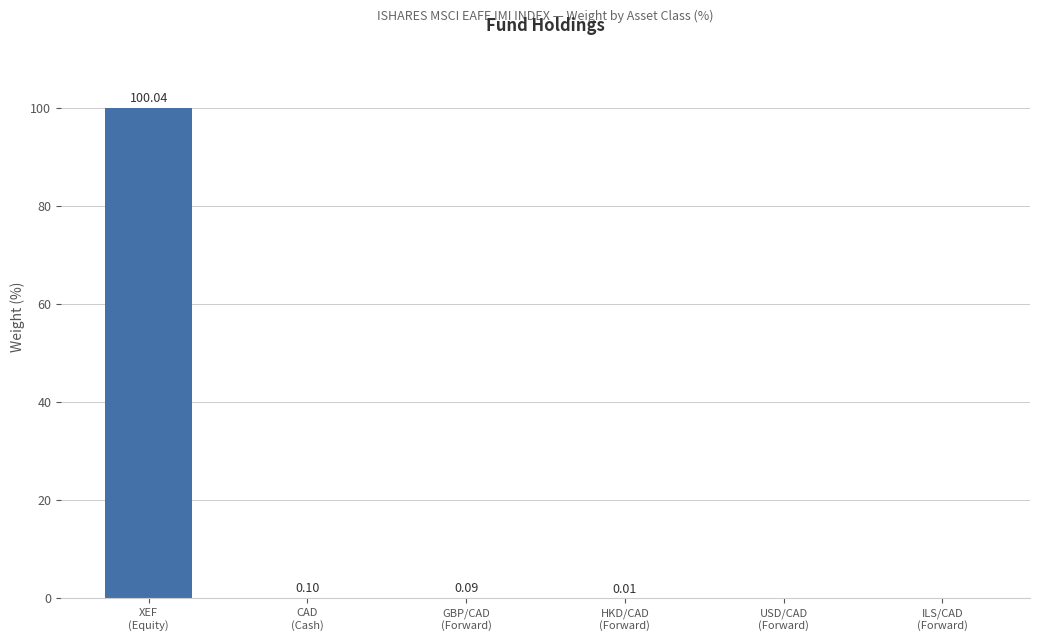

Are the bars grouped side by side (vs. stacked)?

No